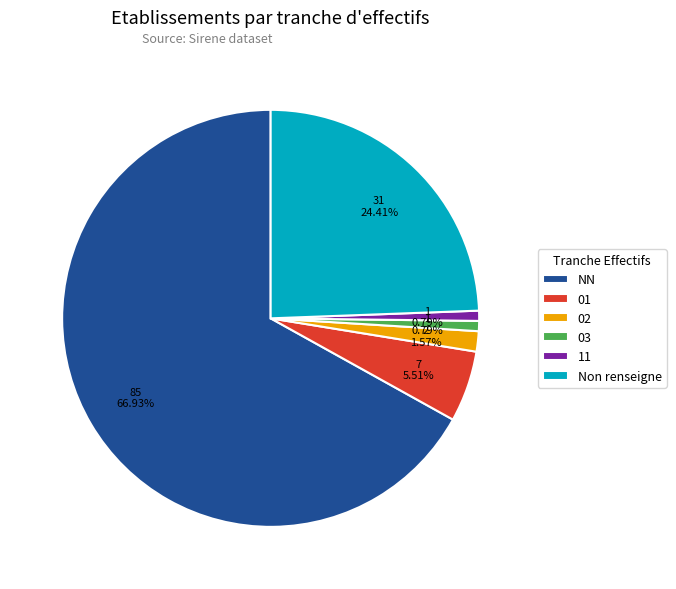

What is the total percentage of 03 and 01?

6.3%